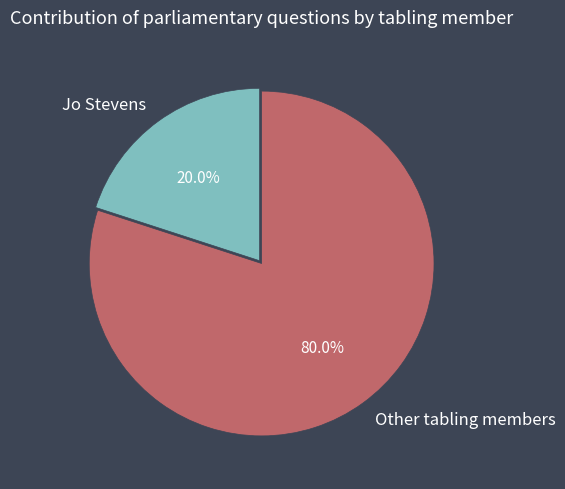

What portion of the pie excludes Other tabling members?

20.0%